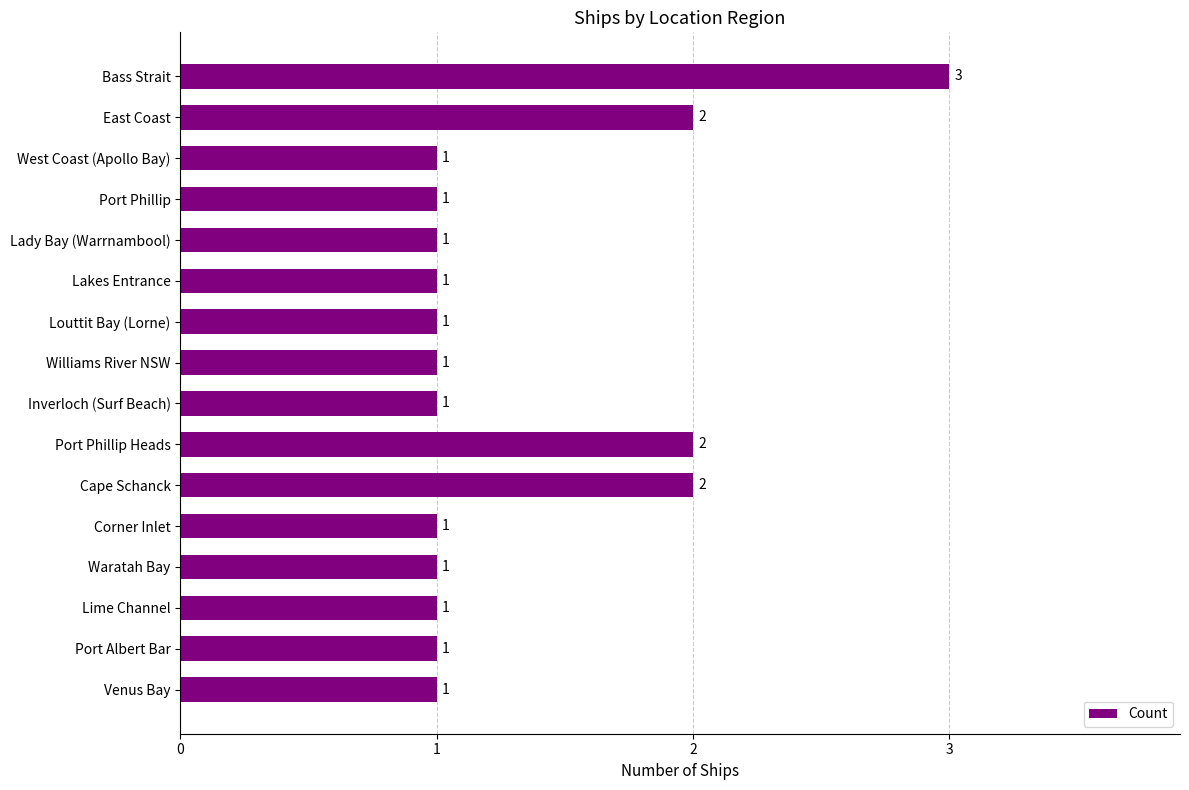

What is the ratio of the value at Lakes Entrance to the value at Corner Inlet?

1.0